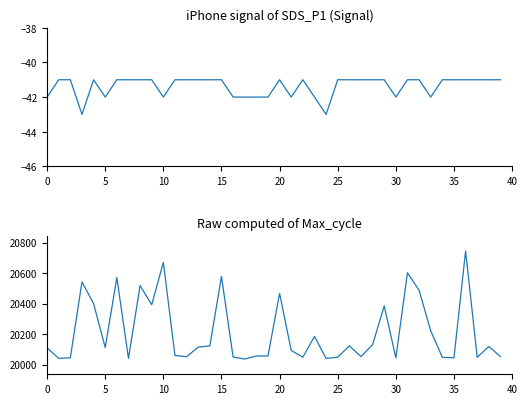

True or false: Signal and Max_cycle intersect in this chart.

False